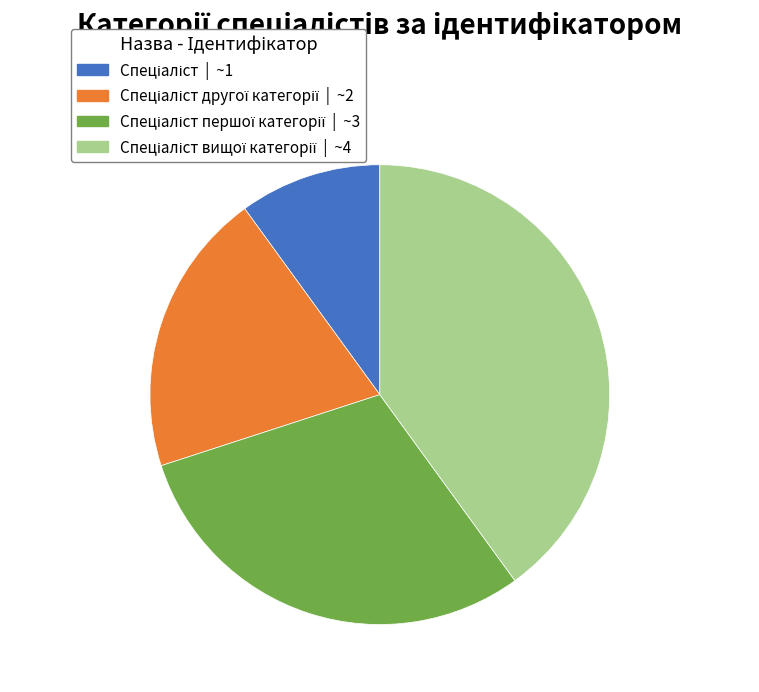

Is there a majority slice in this chart?

No